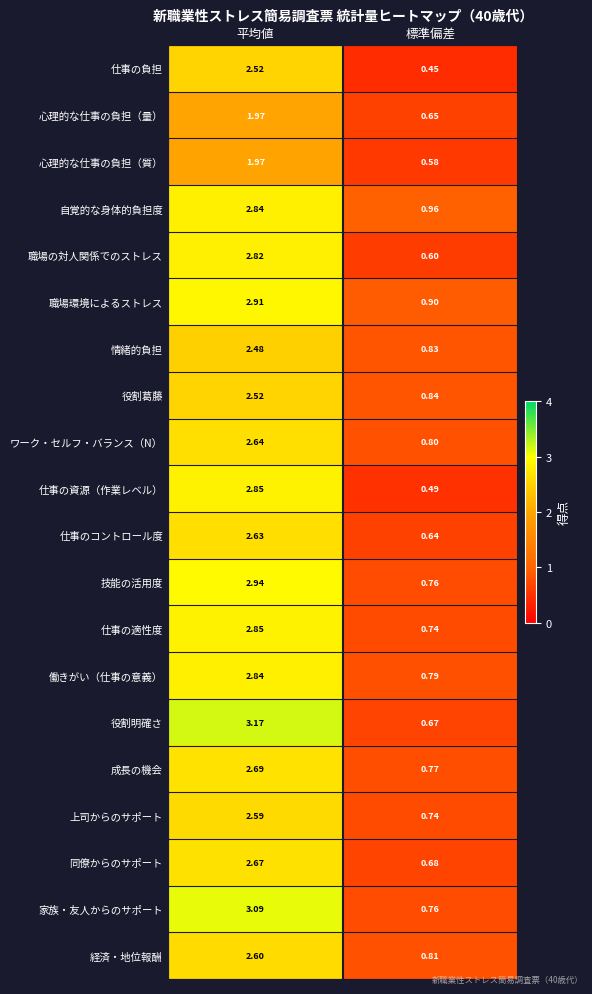

At how many categories does at least one series exceed 2?

1